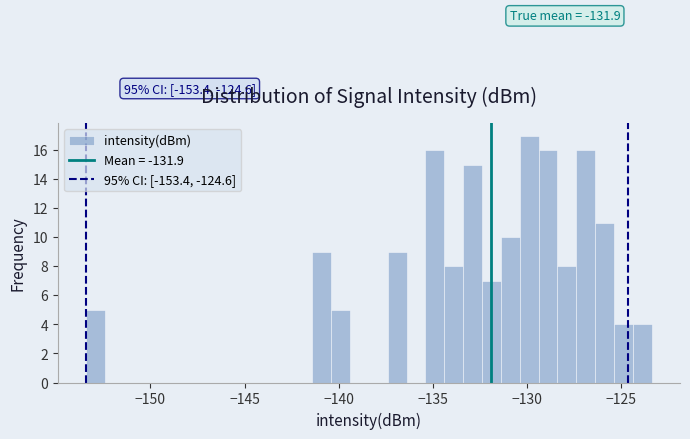

Around what value on the x-axis is the tallest bar? Give the approximate position of its centre, as read against the axis.

-130.0